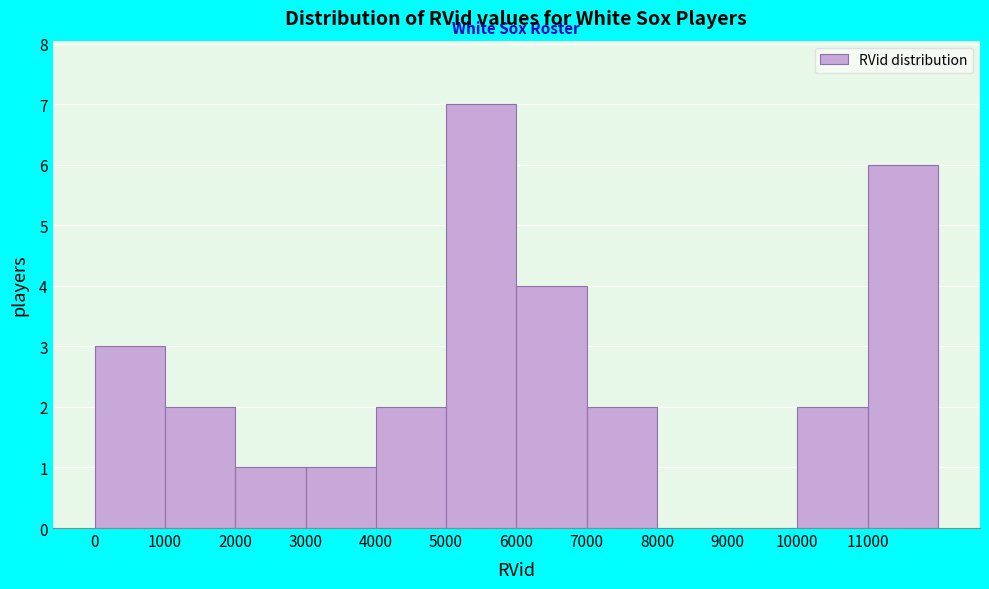

How tall is the bar that spans 4000 to 5000 on the x-axis? The values are not printed on the chart, so give them approximately, as read against the axis.

2